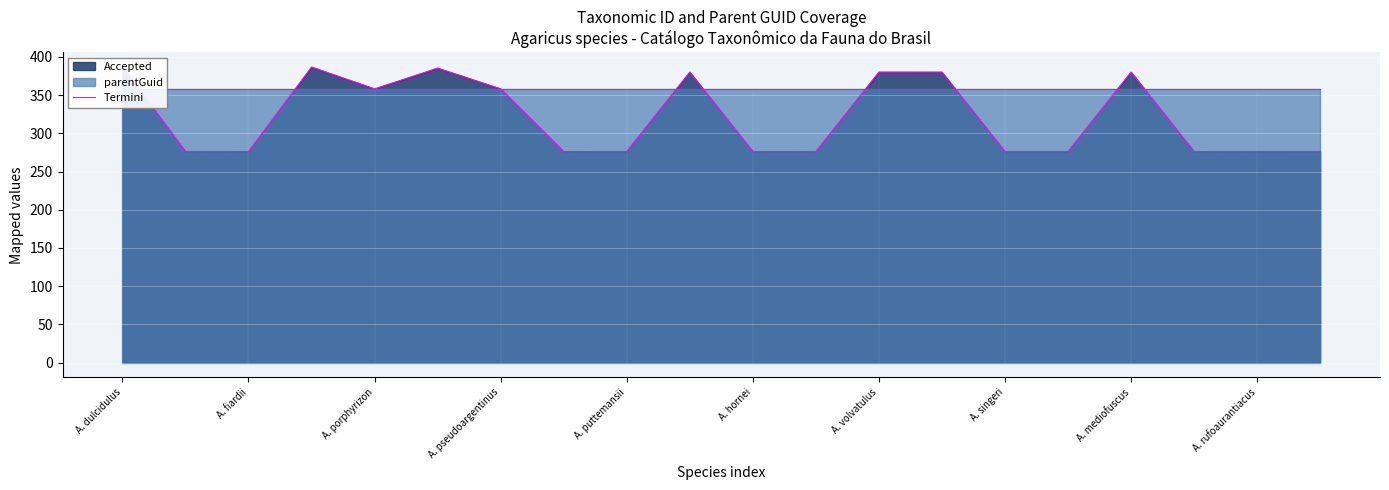

What is the lowest value of the Termini series?

276.1